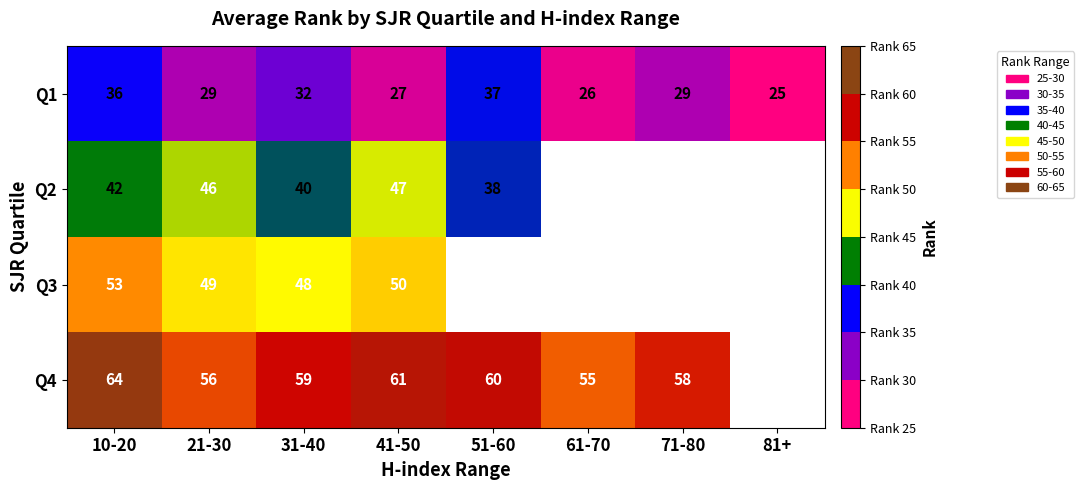

What is the difference between the Q2 values at 41-50 and 10-20?

5